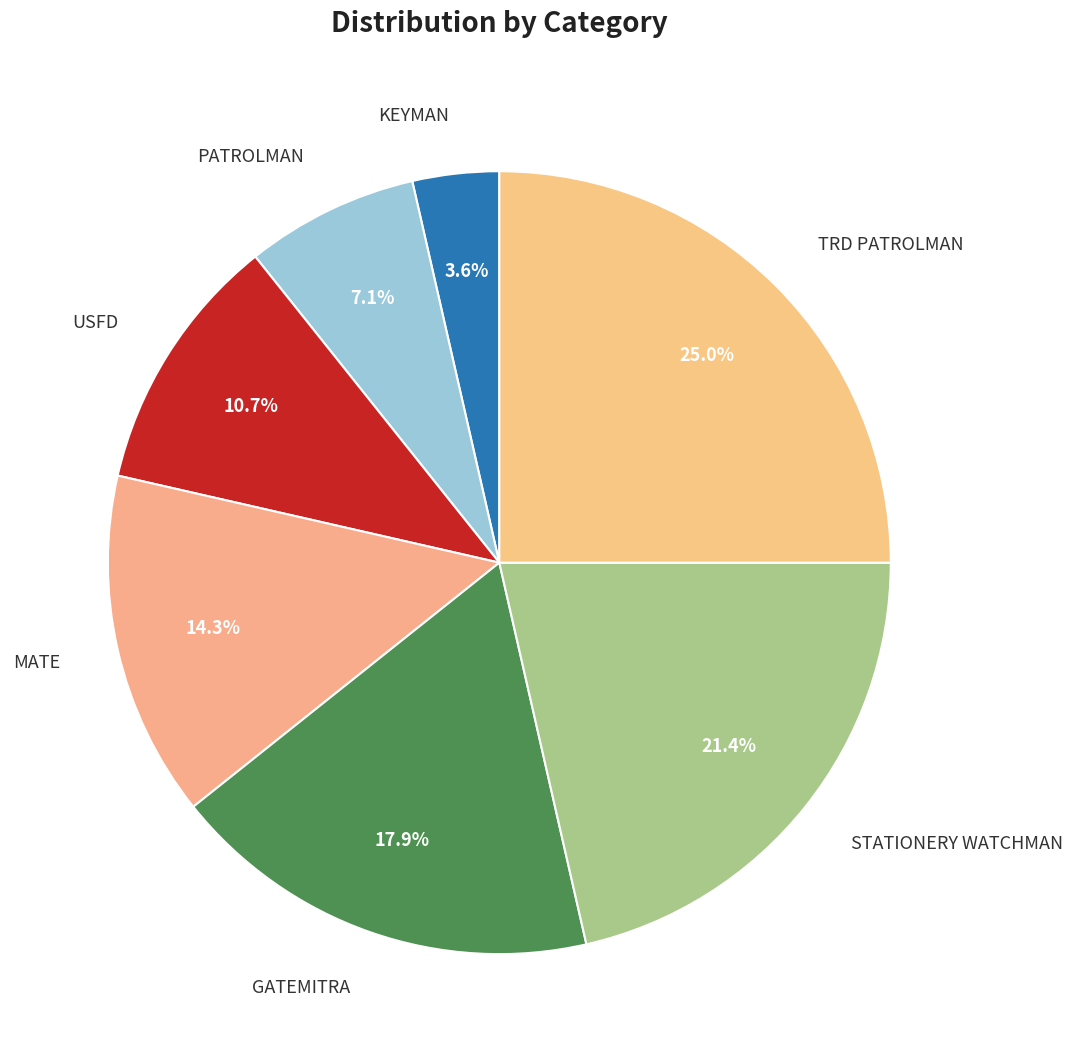

Count the number of slices in the pie.

7